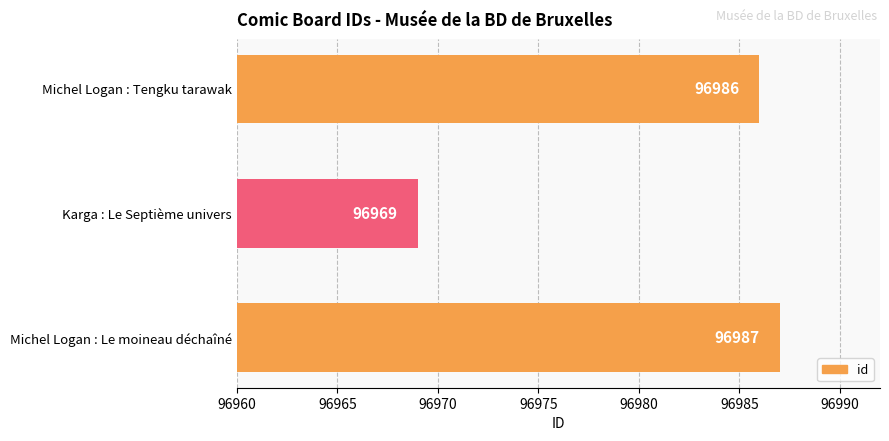

What is the average value?

96981